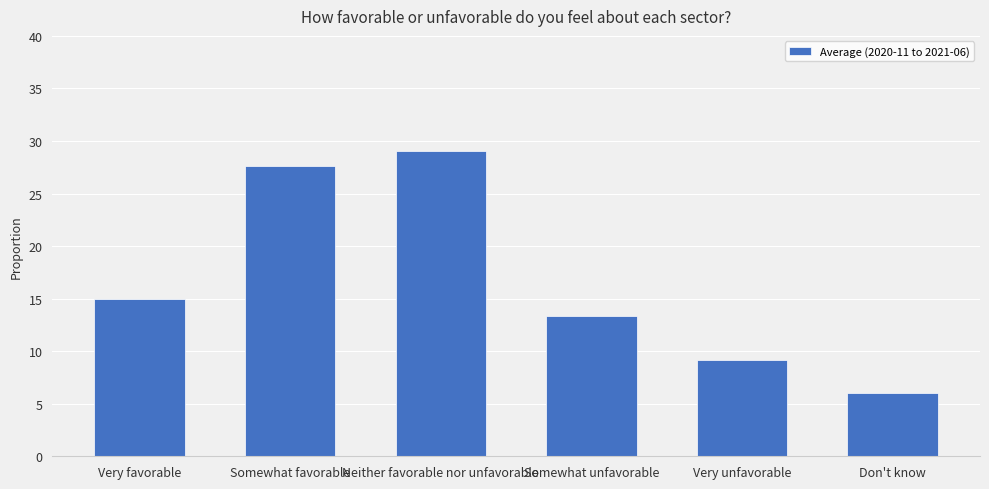

At which label is the value closest to 17?

Very favorable